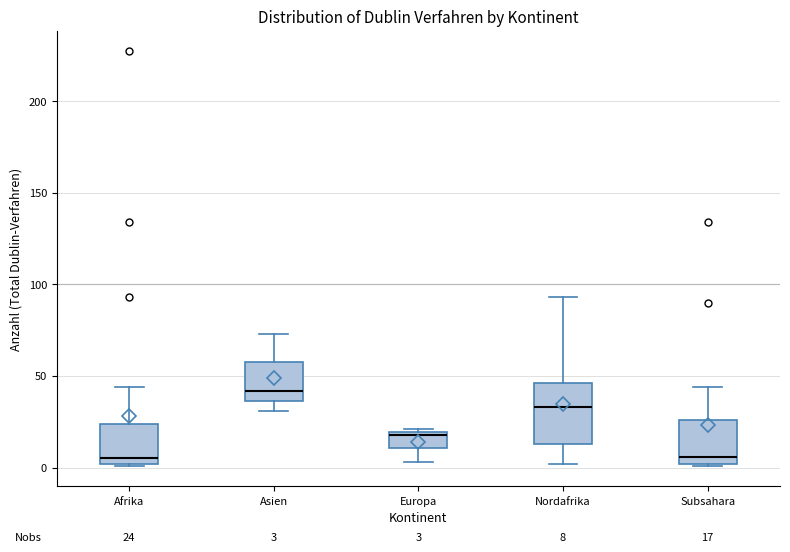

Comparing the boxes themselves (not the whiskers), which one is the tallest?

Nordafrika